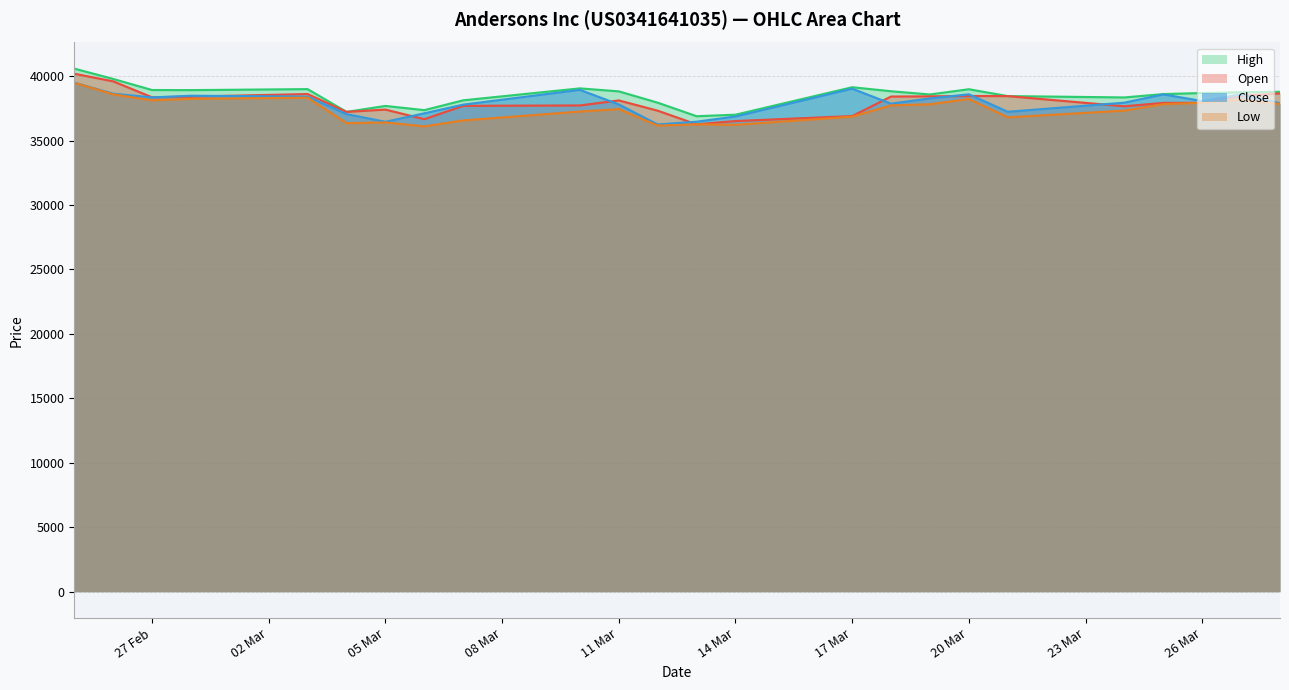

What is the difference between the High values at 12.03.2025 and 25.02.2025?

2643